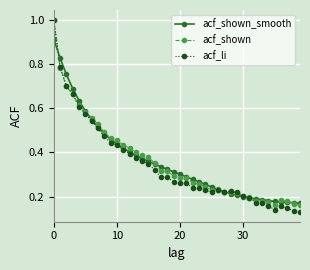

Which series has the widest spread of values?

acf_li